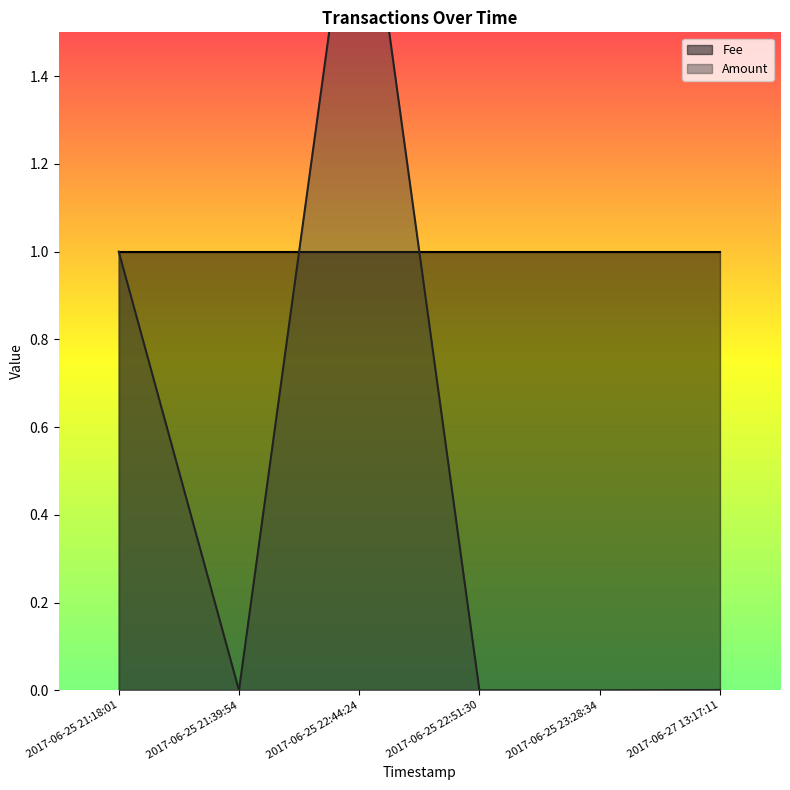

Reading left to right, list all the values displayed in this chart.

2017-06-25 21:18:01=1.0	2017-06-25 21:39:54=0.0	2017-06-25 22:44:24=2.0	2017-06-25 22:51:30=0.0	2017-06-25 23:28:34=0.0	2017-06-27 13:17:11=0.0